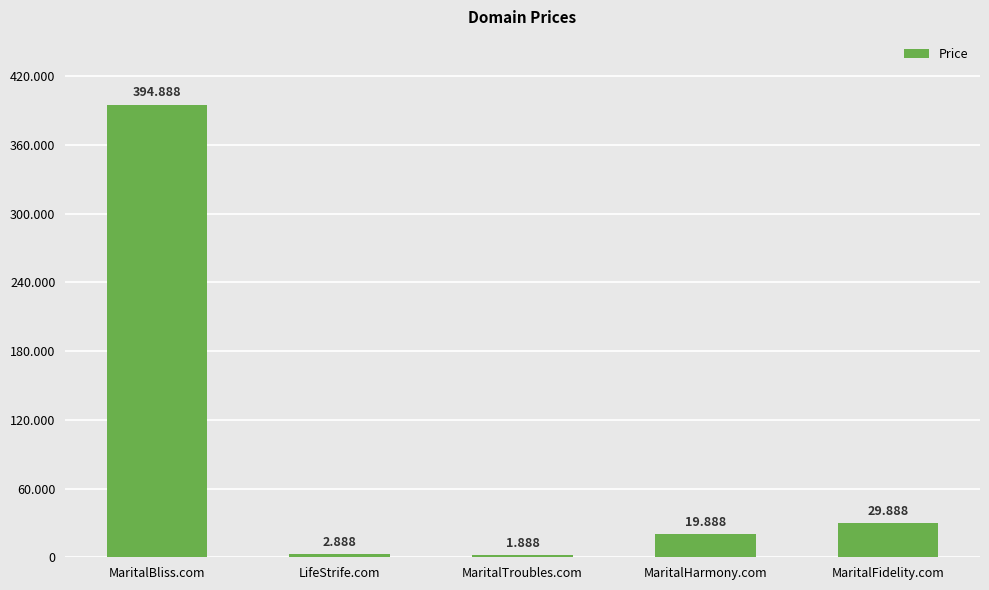

What is the label of the 3rd bar from the right?

MaritalTroubles.com